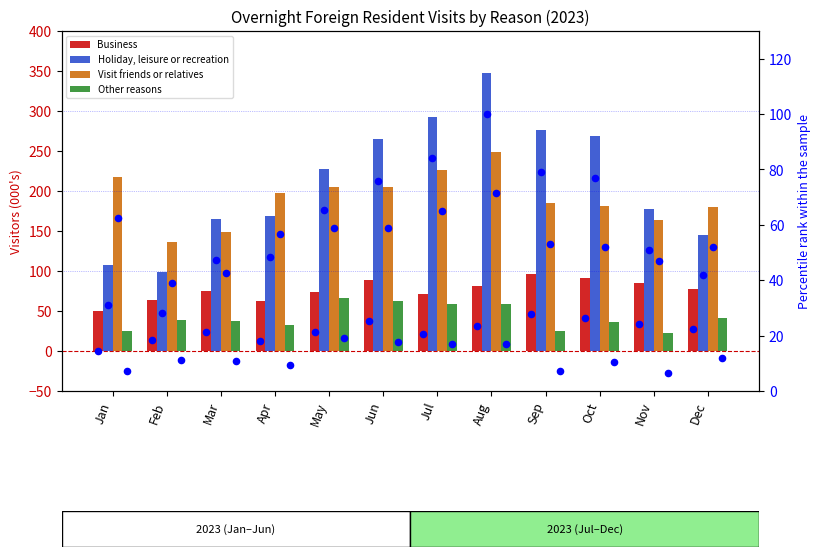

Which series has the widest spread of Y values?

Holiday, leisure or recreation